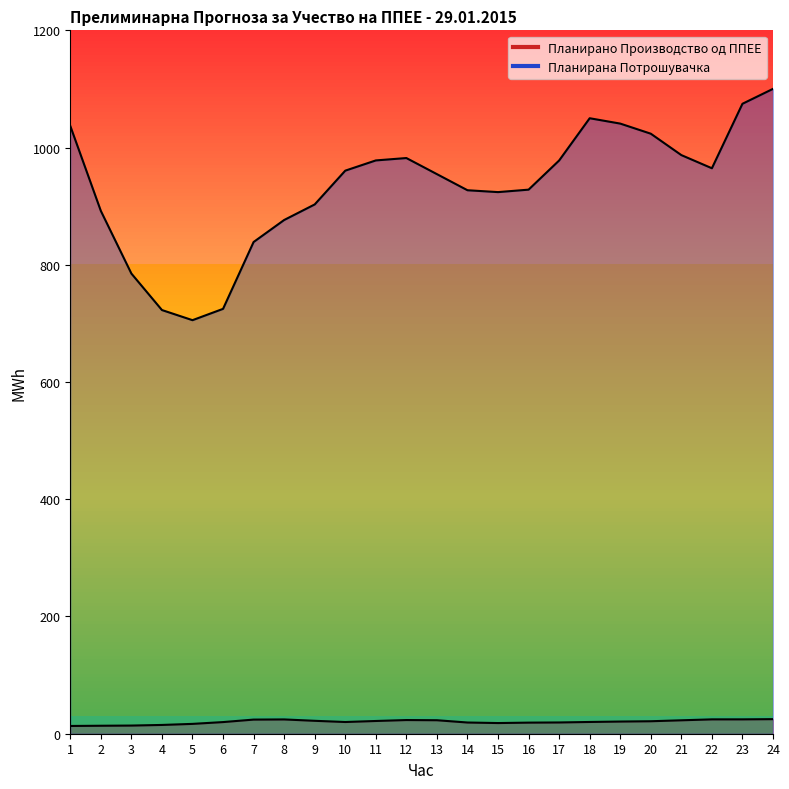

Rank the series at 12 from highest to lowest value.

Планирана Потрошувачка, Планирано Производство од ППЕЕ